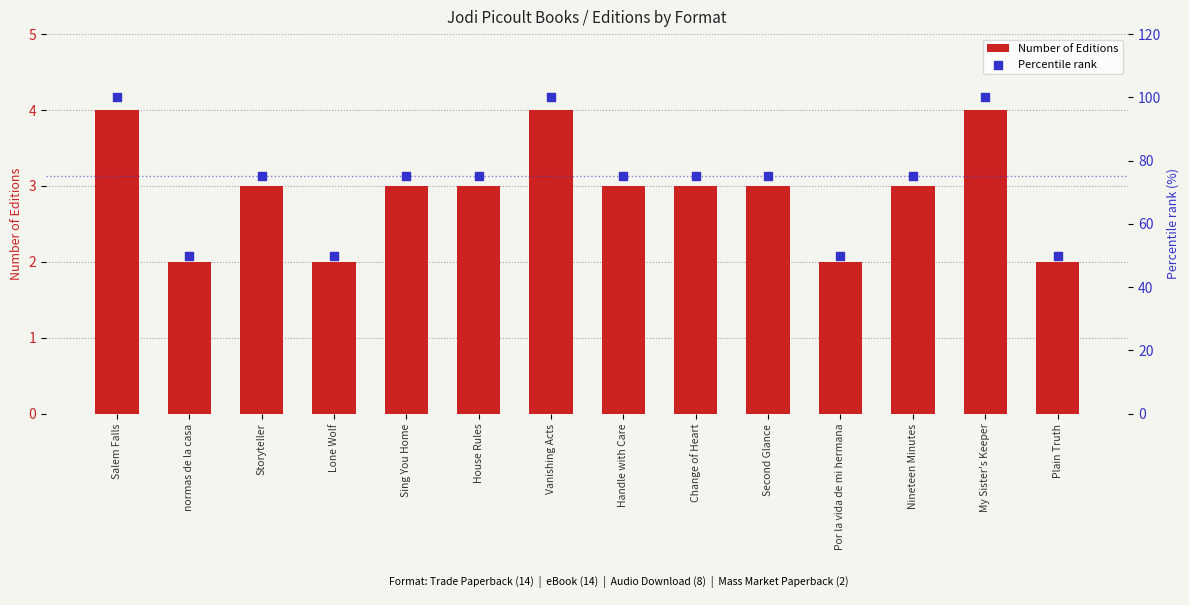

What are all the series names shown in the legend?

Number of Editions, Percentile rank